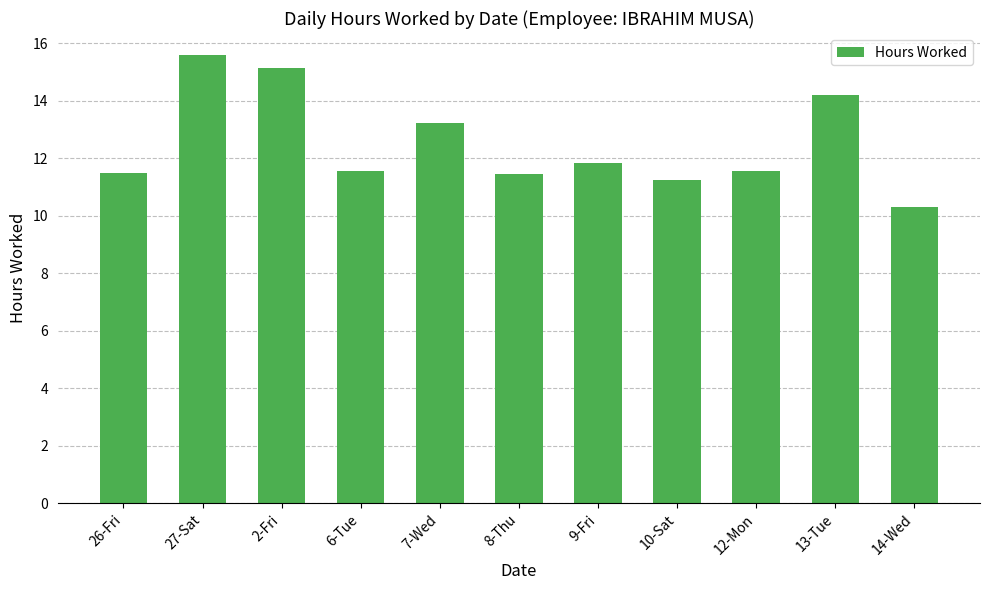

How many data points does each series have?

11